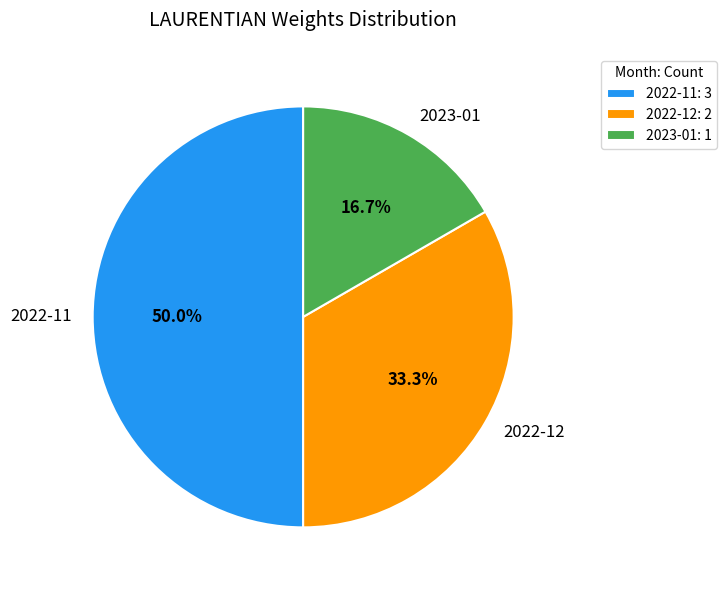

Which slice is the smallest?

2023-01